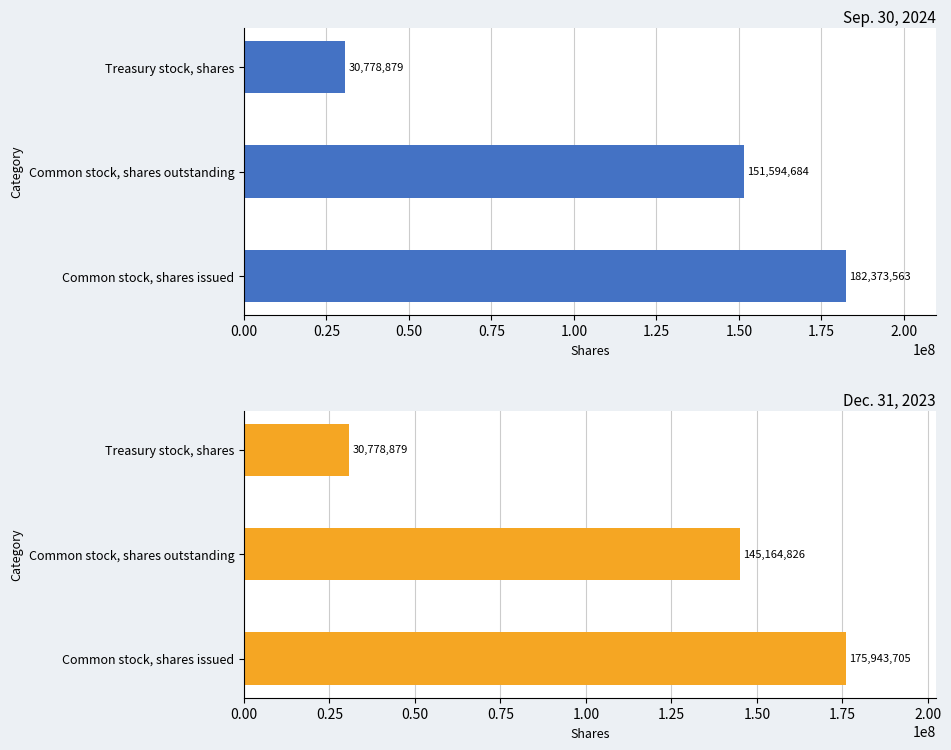

What is the sum of the Sep. 30, 2024 values at Common stock, shares outstanding and Common stock, shares issued?

333968247